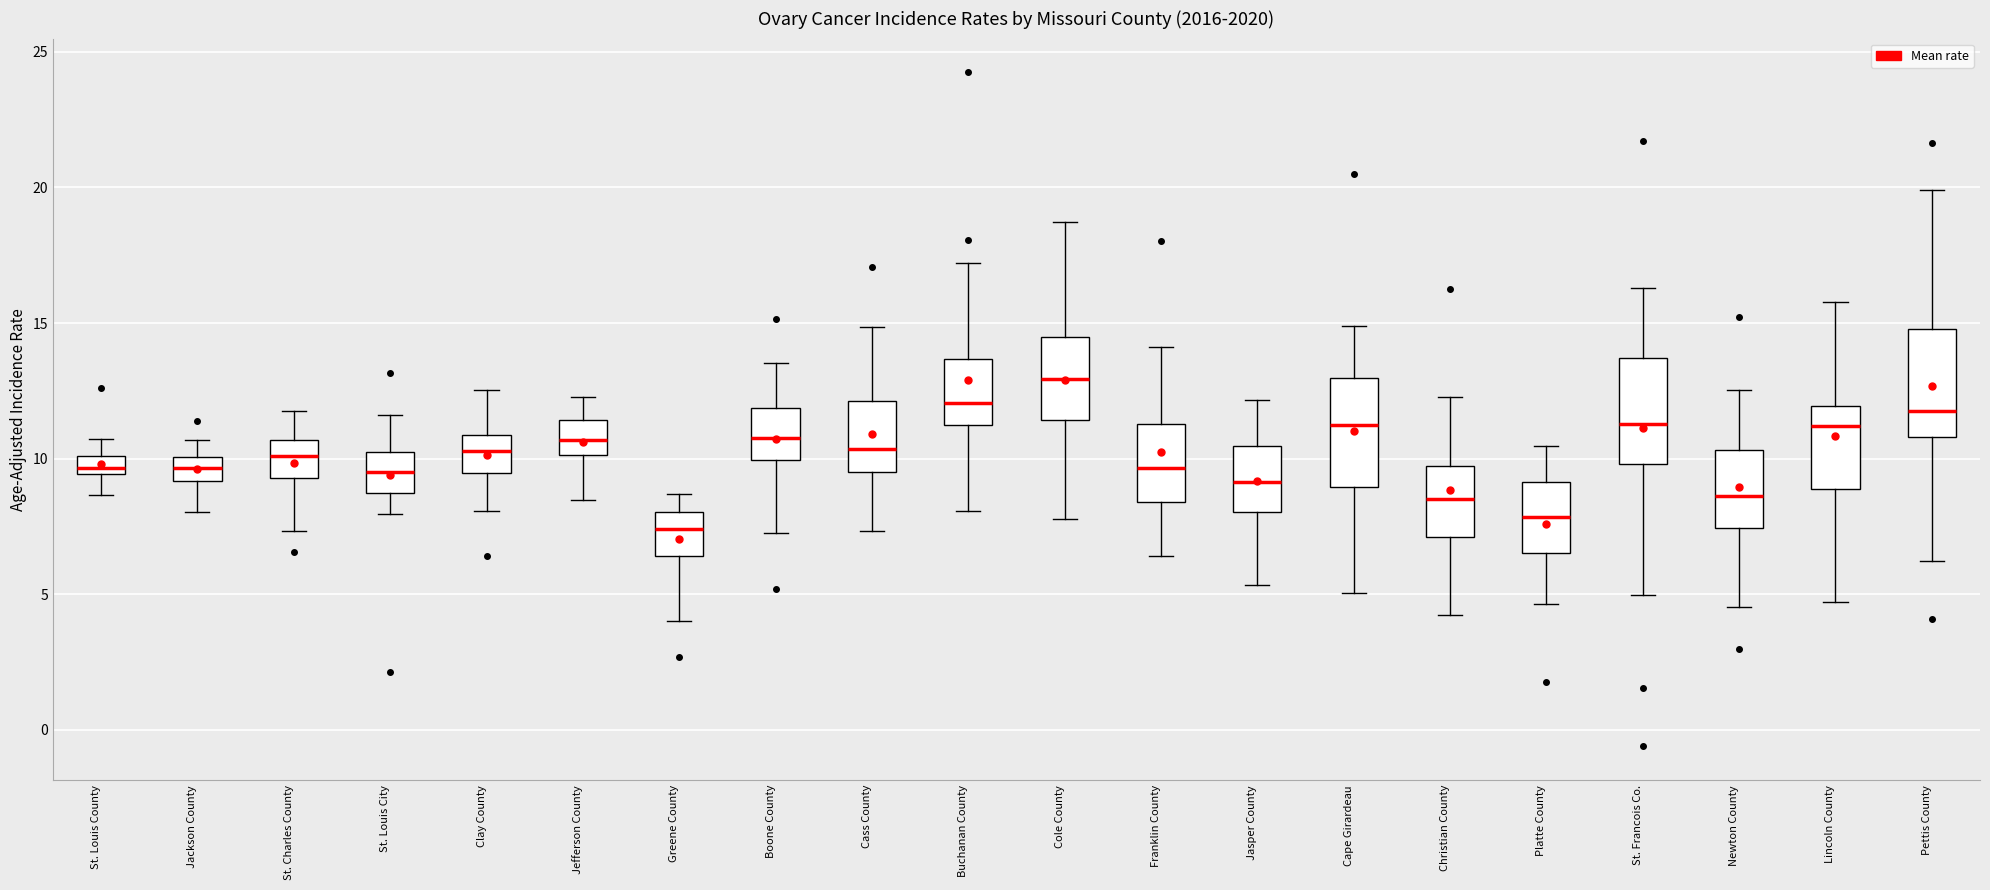

Where does the median line of the box for St. Charles County sit on the y-axis? The values are not printed on the chart, so give them approximately, as read against the axis.

10.0